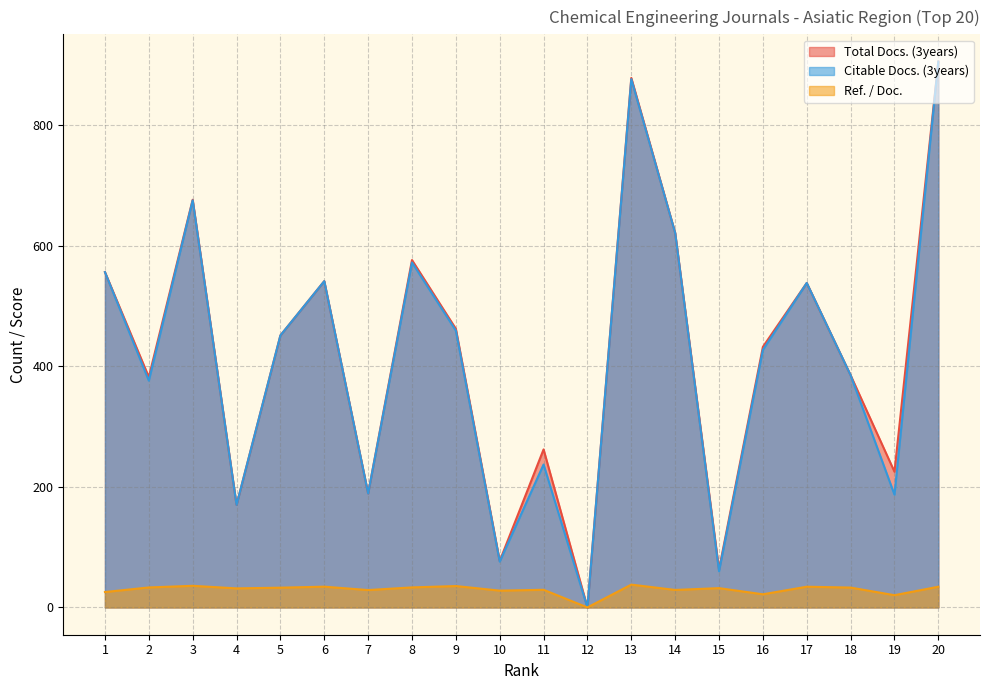

What is the sum of all Citable Docs. (3years) values?

8301.0